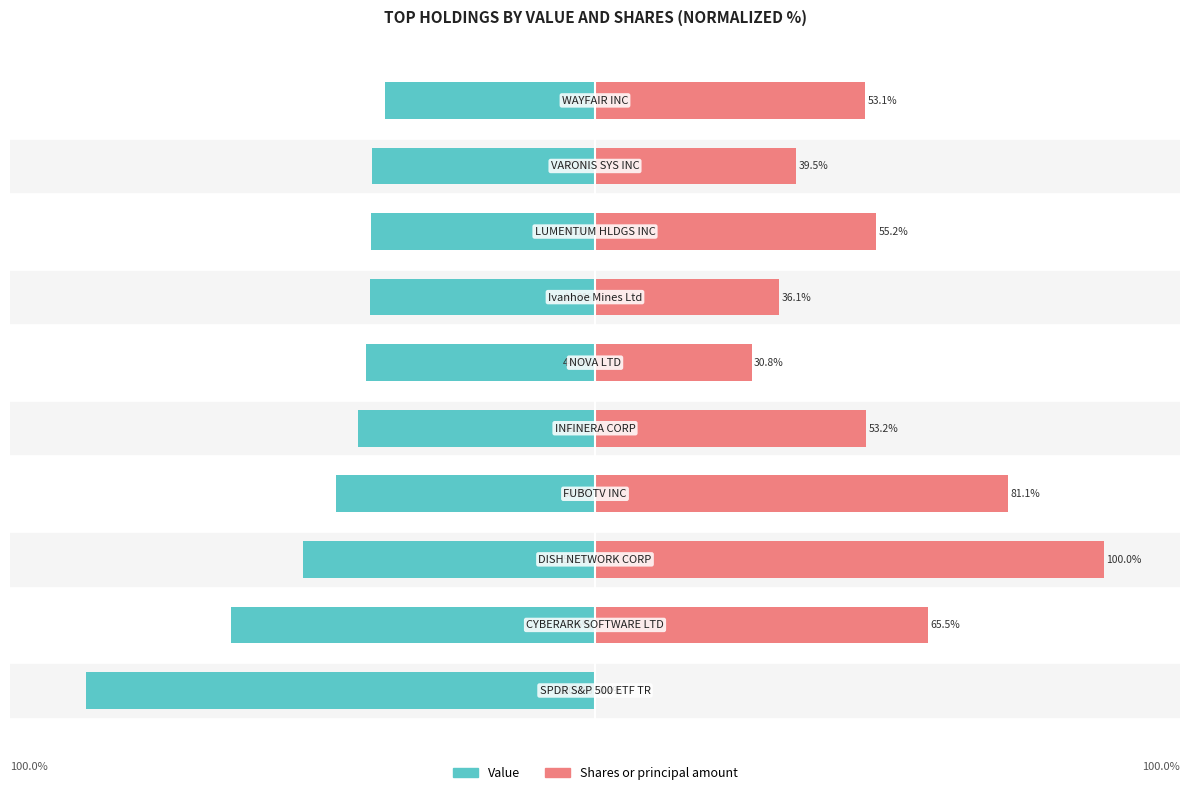

At which label does Shares or principal amount first exceed 53?

1